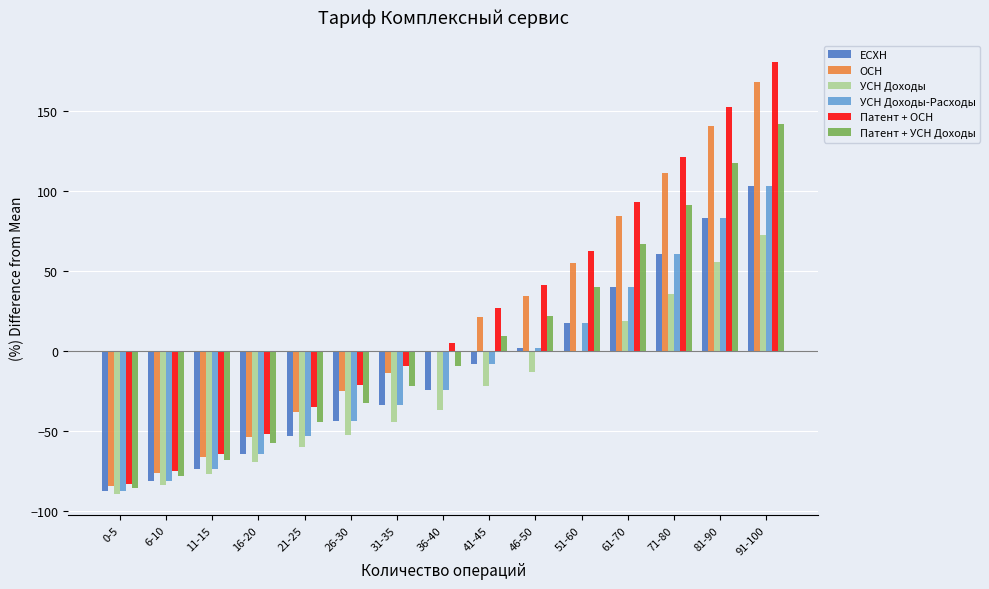

How many values in the УСН Доходы series exceed -36?

7